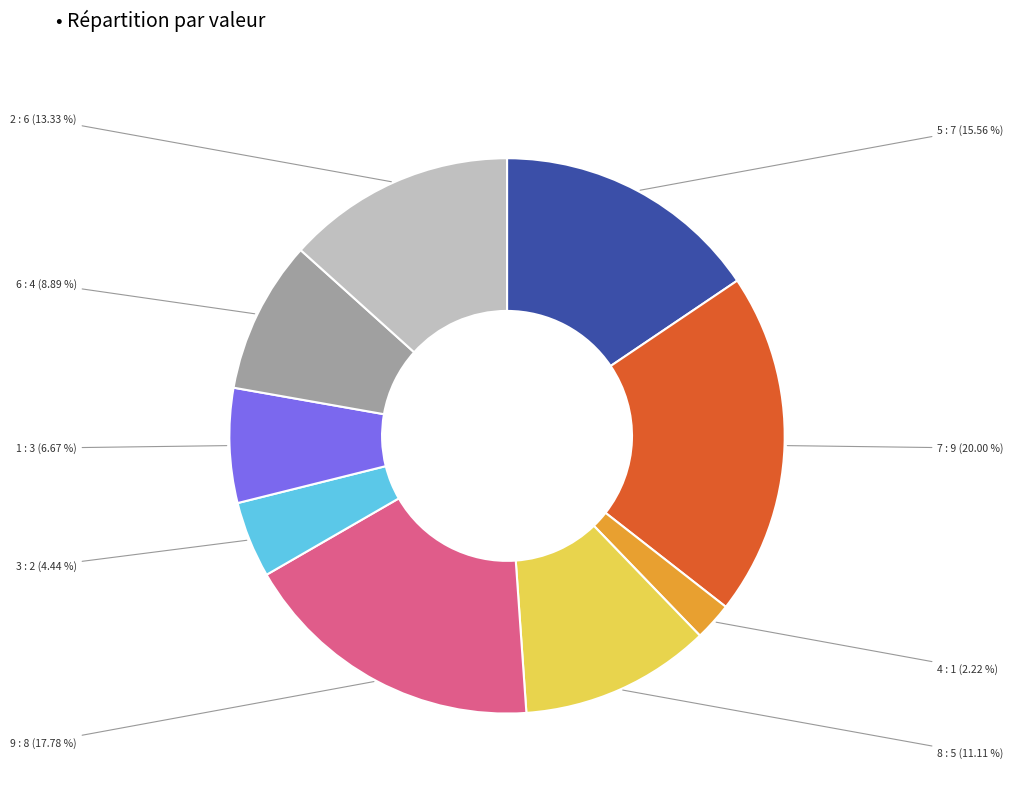

Does 1 represent more than half of the total?

No